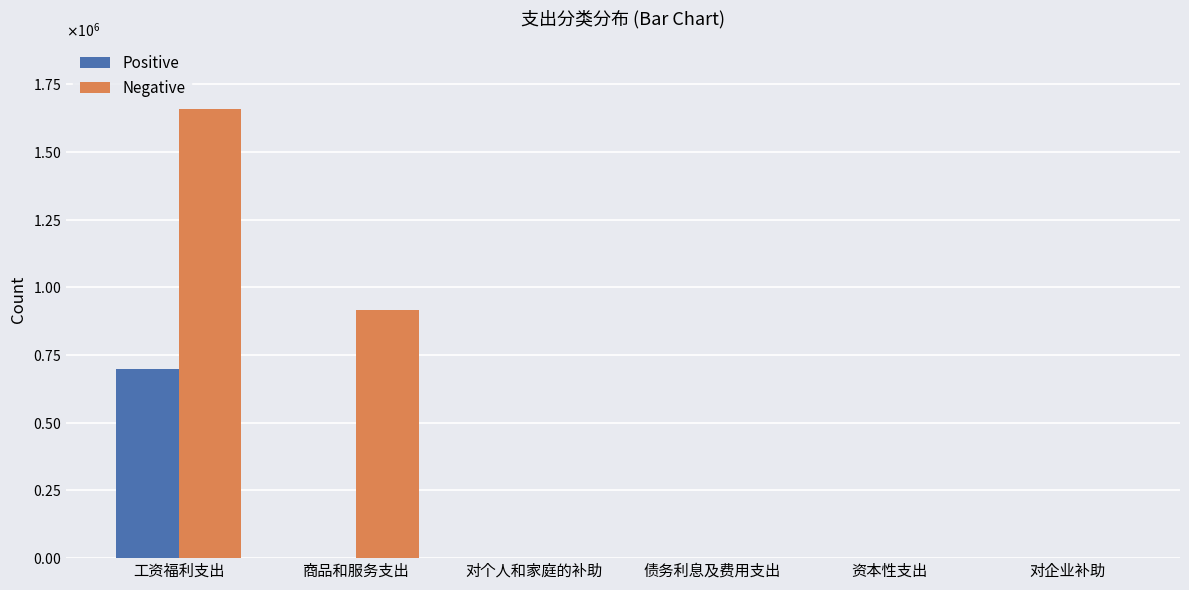

What are all the series names shown in the legend?

Positive, Negative